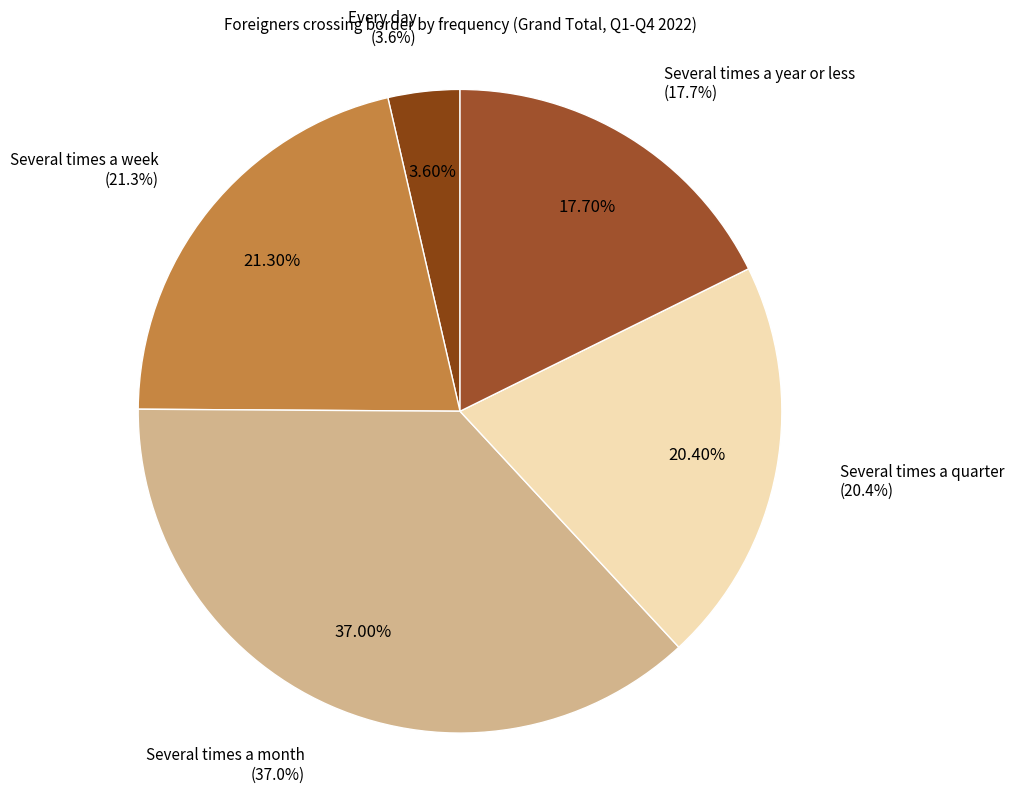

To the nearest percent, what is the difference between the largest and smallest slice percentages?

33%